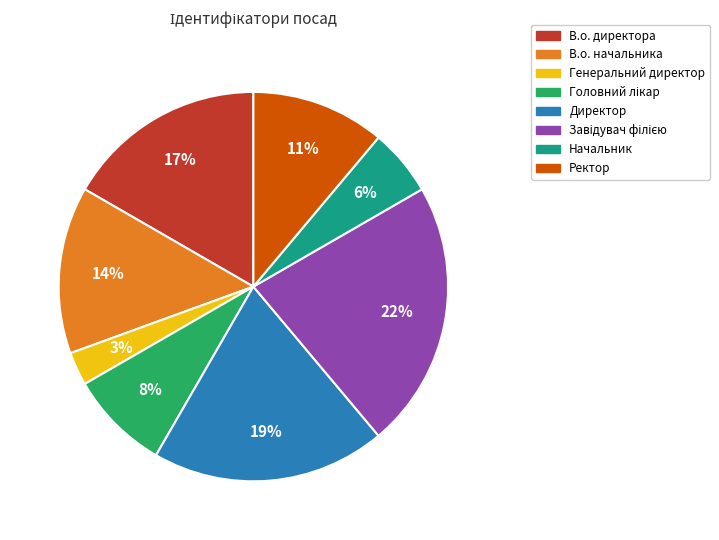

Combined, do В.о. начальника and Генеральний директор account for over 50%?

No